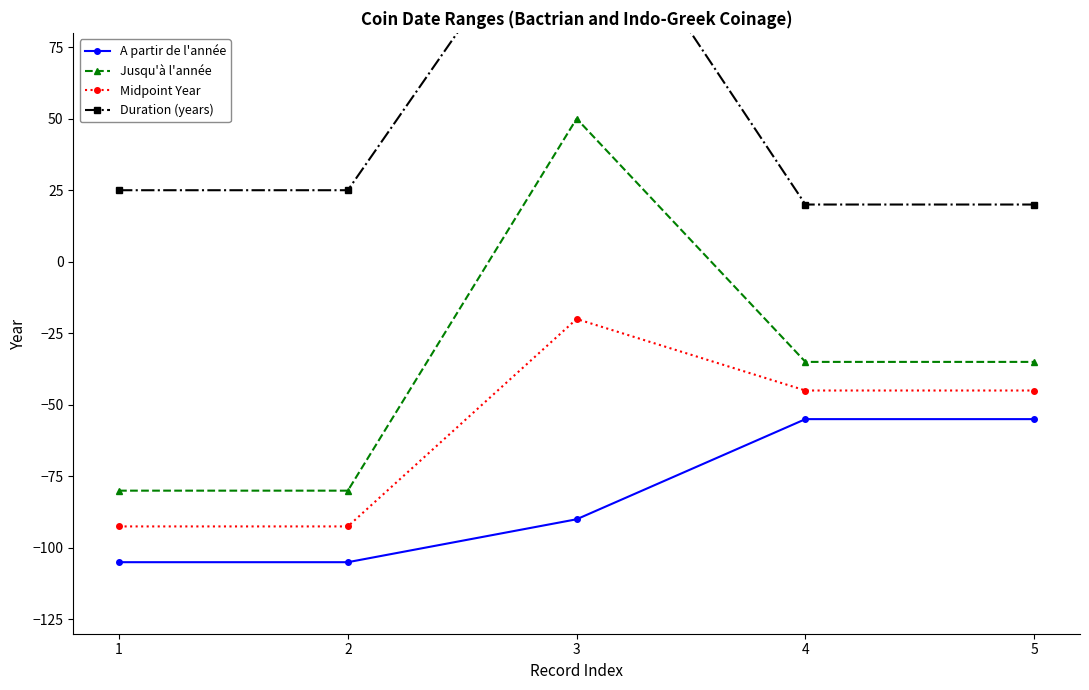

How many values in Jusqu'à l'année are above zero?

1